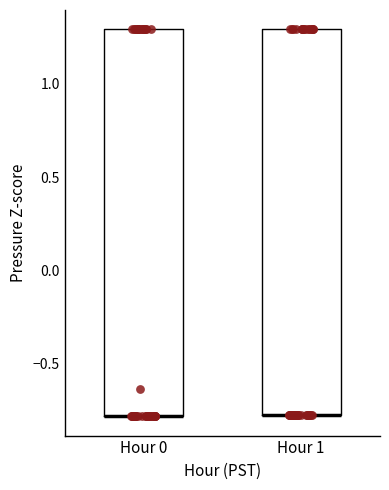

Reading left to right, read every box against the y-axis: the position of its median line, the range the box covers, and the ends of its whiskers. The values are not printed on the chart, so give them approximately, as read against the axis.

Hour 0: median -0.80 (drawn on the box's lower edge), box -0.80 to 1.30, whiskers -0.80 to 1.30
Hour 1: median -0.75 (drawn on the box's lower edge), box -0.75 to 1.30, whiskers -0.75 to 1.30